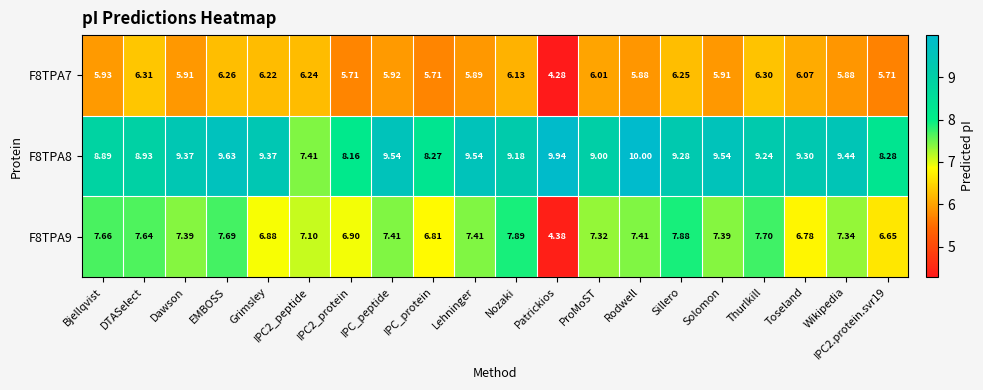

Which label corresponds to the largest value in the chart?

Rodwell